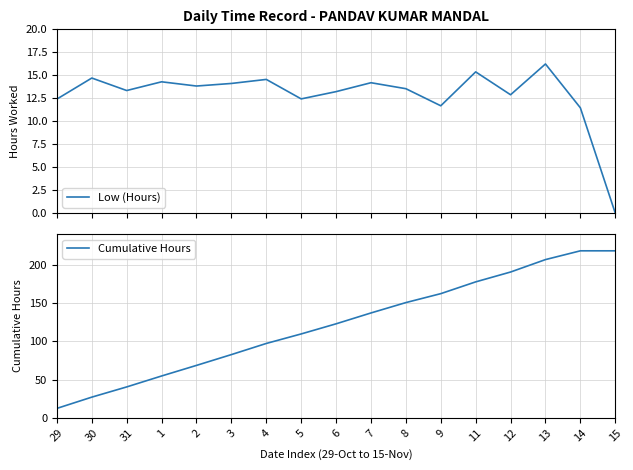

What is the average value of the Low (Hours) series?

12.8